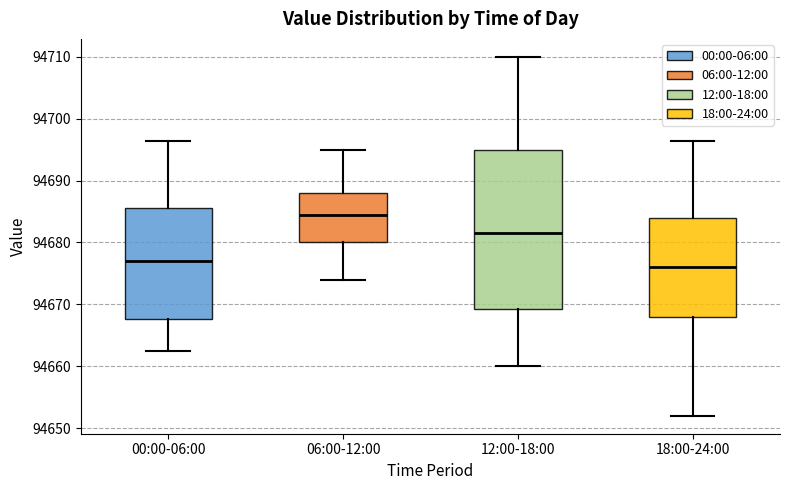

Which box has the highest median line?

06:00-12:00